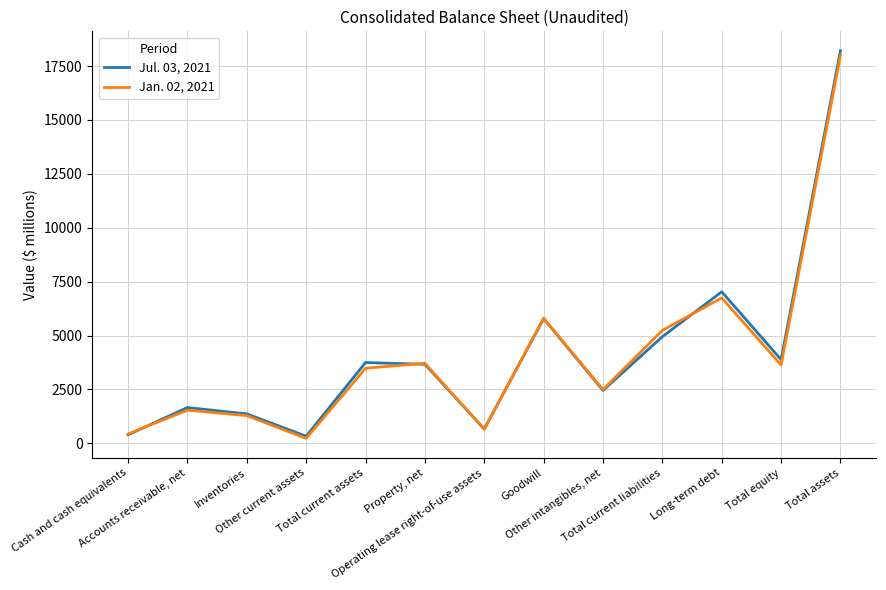

At which category is the sum across all series the highest?

Total assets